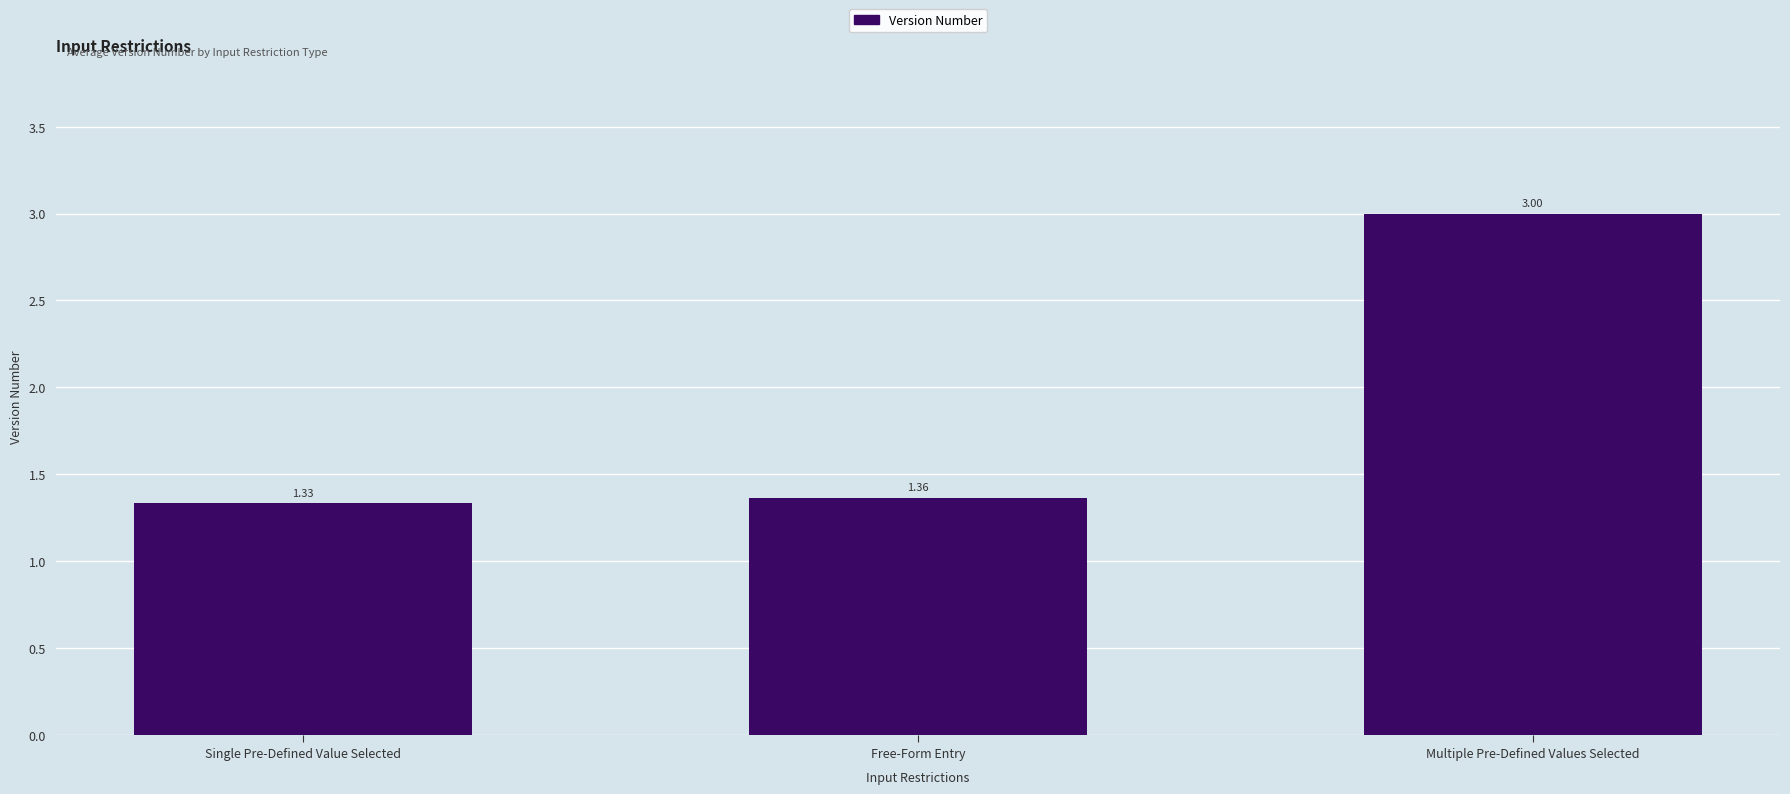

List the labels in order of value, largest first.

Multiple Pre-Defined Values Selected, Free-Form Entry, Single Pre-Defined Value Selected